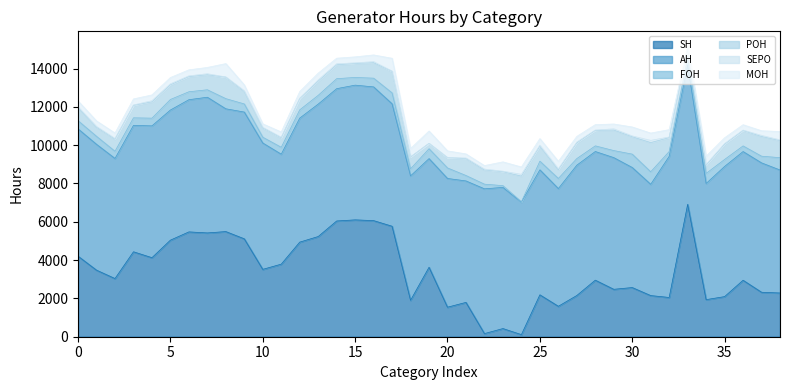

Count the number of categories in the chart.

39